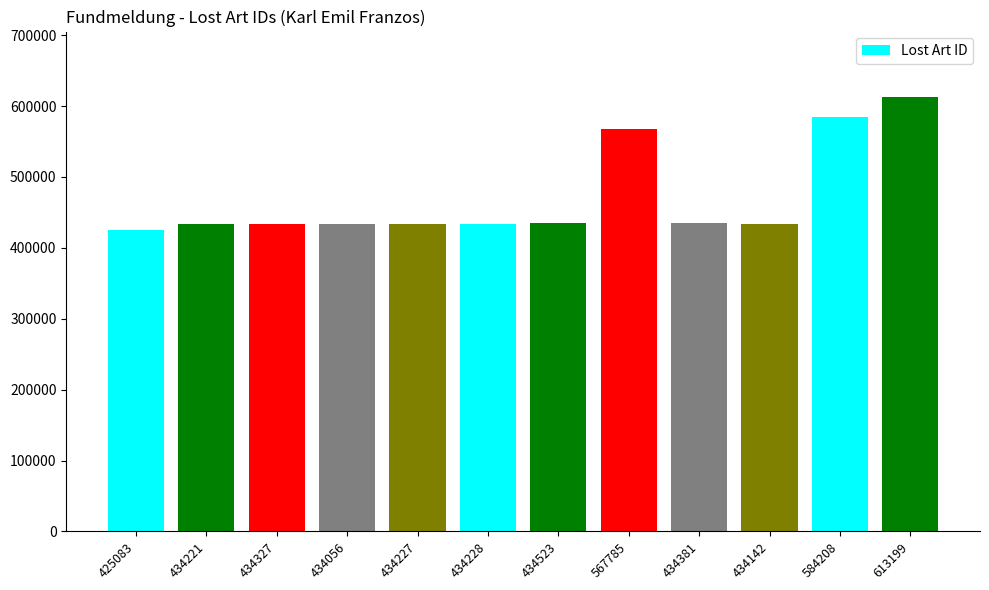

Approximately how many times larger is the value at 425083 compared to 434228?

1.0